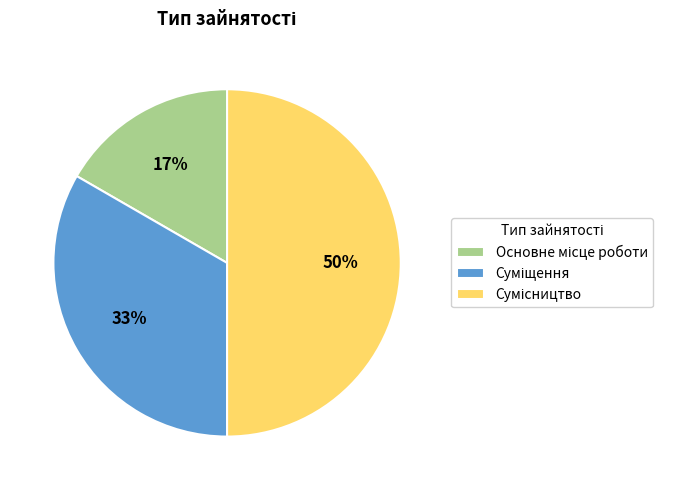

To the nearest percent, what is the average slice percentage?

33%